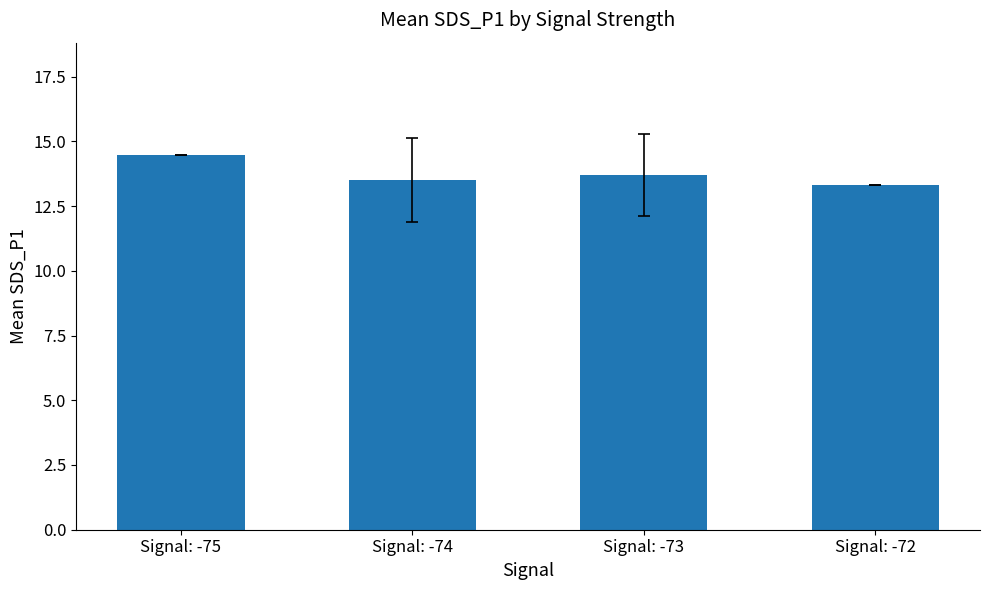

Which has a higher value, Signal: -75 or Signal: -74?

Signal: -75